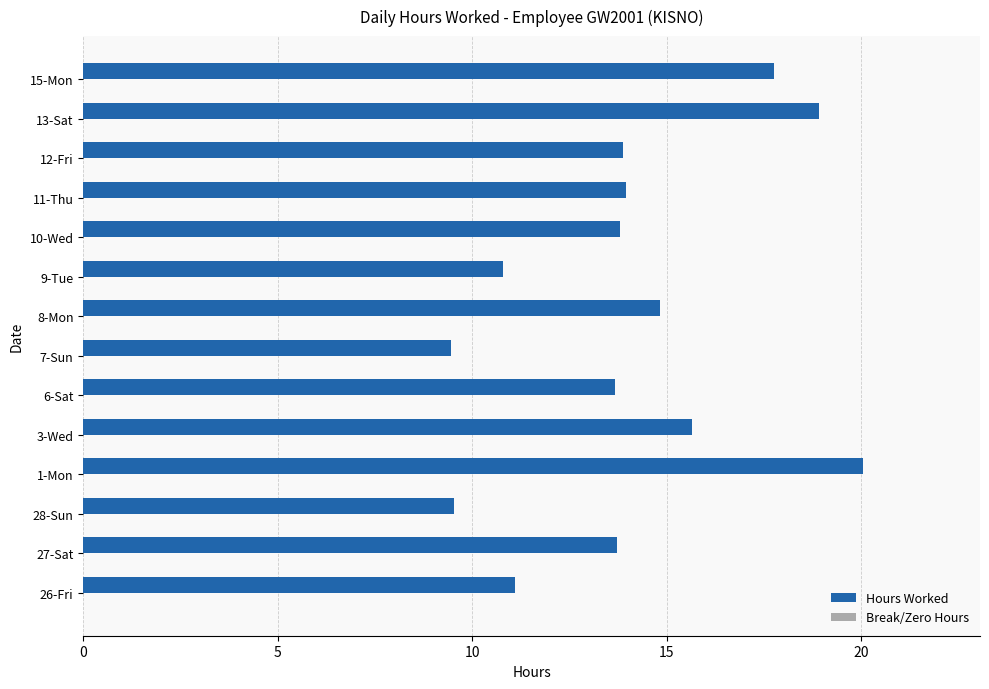

What is the sum of the values at 26-Fri and 15-Mon?

28.8